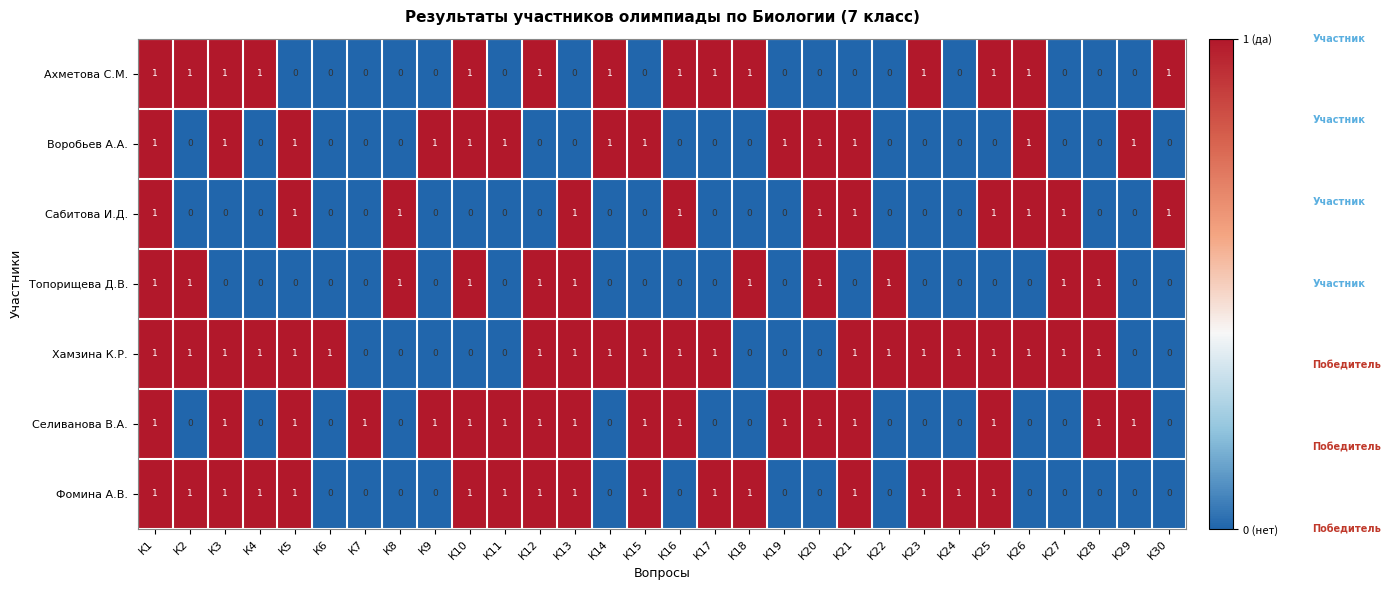

At how many categories does at least one series exceed 0?

30